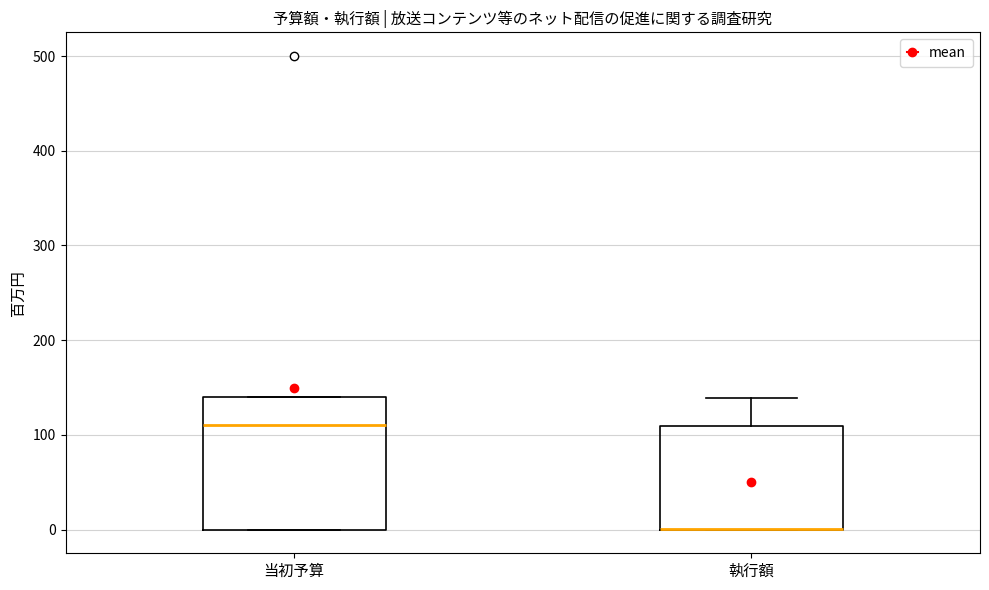

Reading left to right, read every box against the y-axis: the position of its median line, the range the box covers, and the ends of its whiskers. The values are not printed on the chart, so give them approximately, as read against the axis.

当初予算: median 110, box 0 to 140, whiskers 0 to 140
執行額: median 0 (drawn on the box's lower edge), box 0 to 110, whiskers 0 to 140